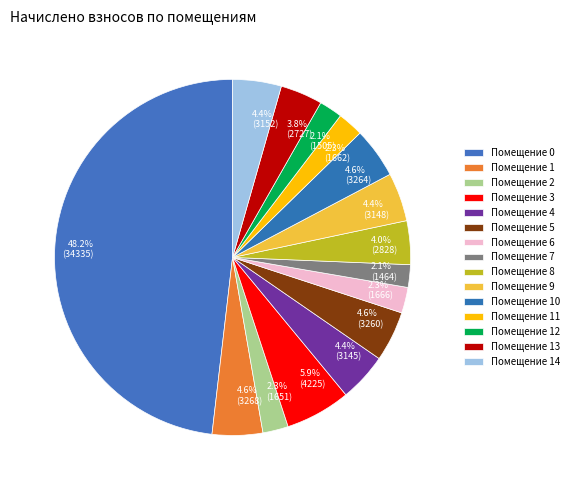

What portion of the pie excludes 4.0% (2828)?

96.0%